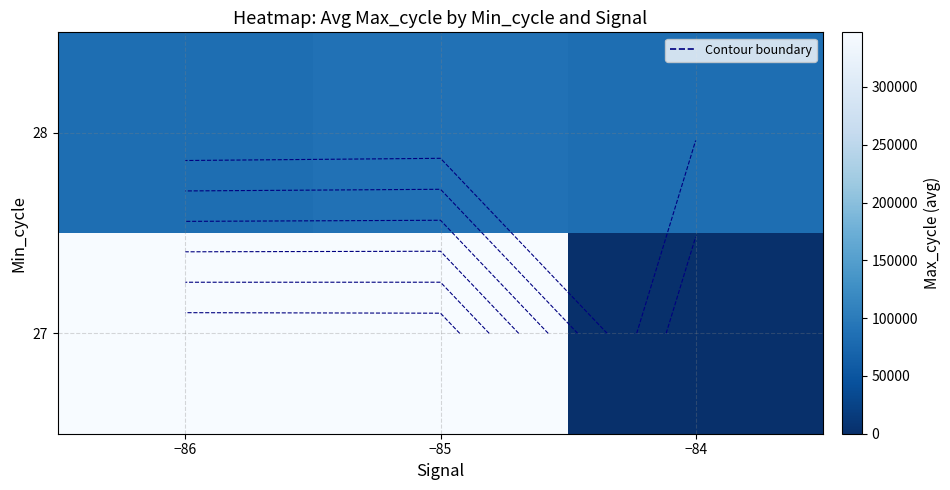

Is it true that 28 equals 125625.4 at −84?

False